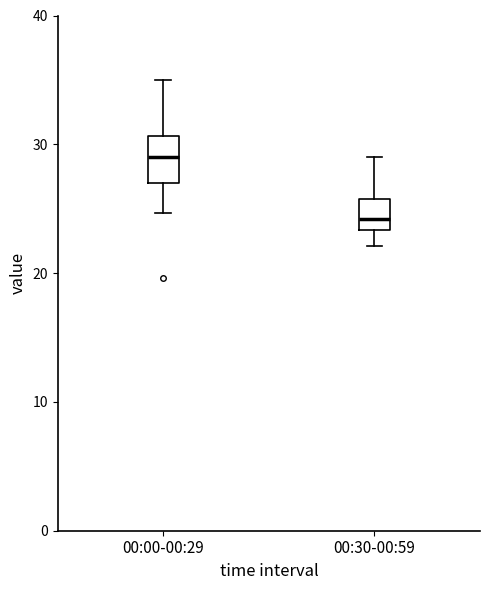

Reading left to right, read every box against the y-axis: the position of its median line, the range the box covers, and the ends of its whiskers. The values are not printed on the chart, so give them approximately, as read against the axis.

00:00-00:29: median 29, box 27 to 31, whiskers 25 to 35
00:30-00:59: median 24, box 23 to 26, whiskers 22 to 29